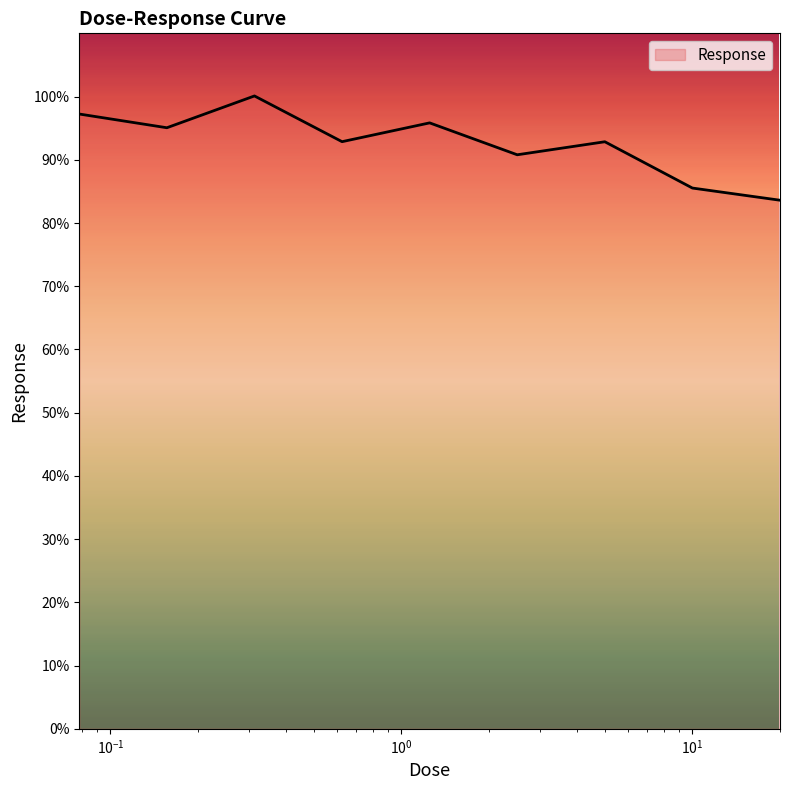

How many categories are shown in the chart?

9